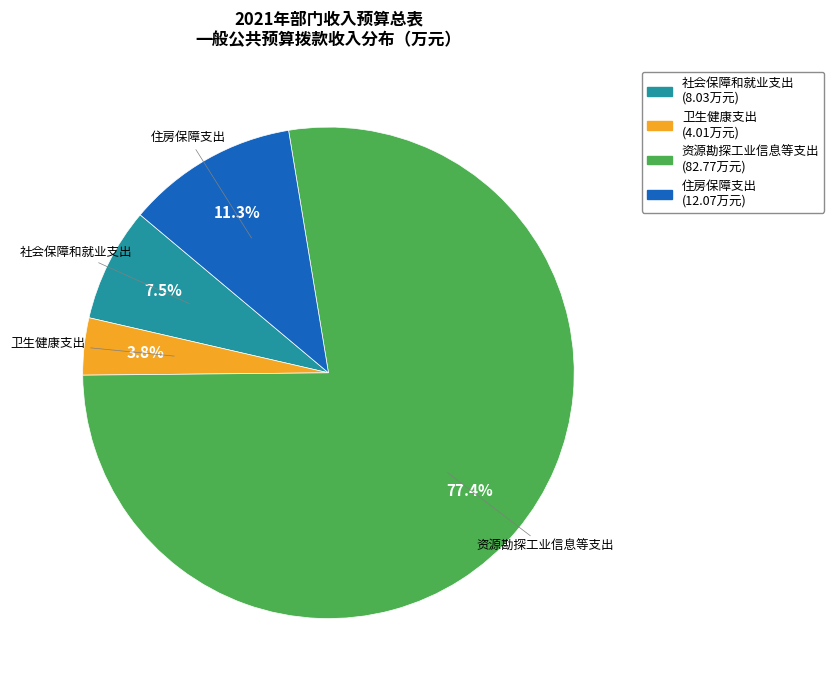

What percentage is NOT represented by 资源勘探工业信息等支出?

22.6%